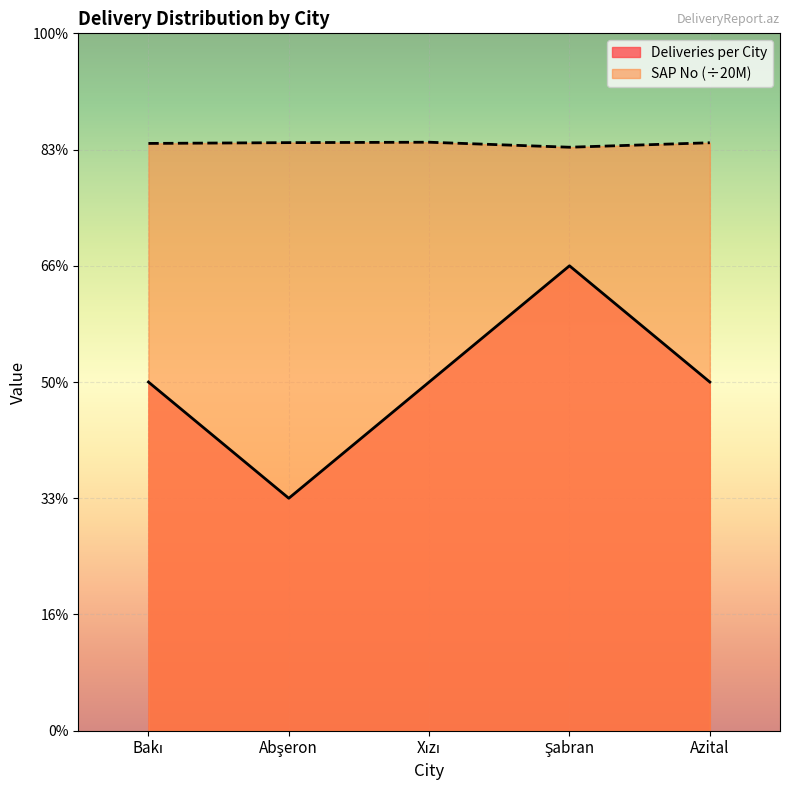

What is the smallest value displayed?

2.0